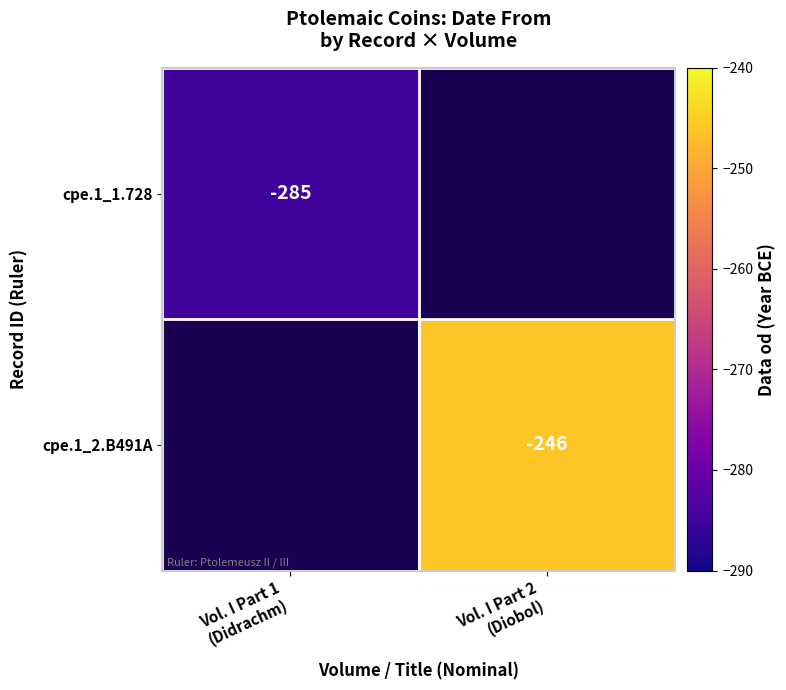

What is the greatest value displayed?

-246.0